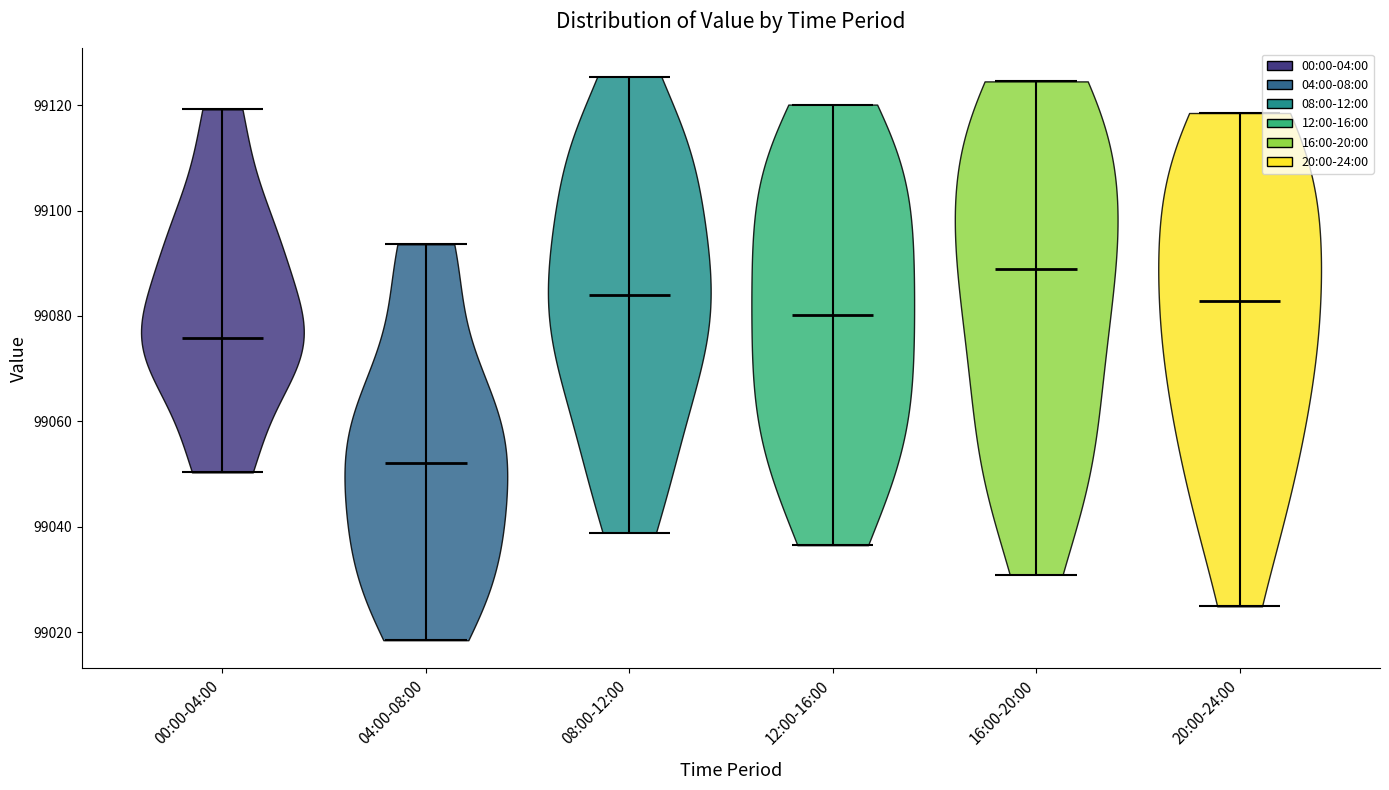

Which violin has the highest median line?

16:00-20:00